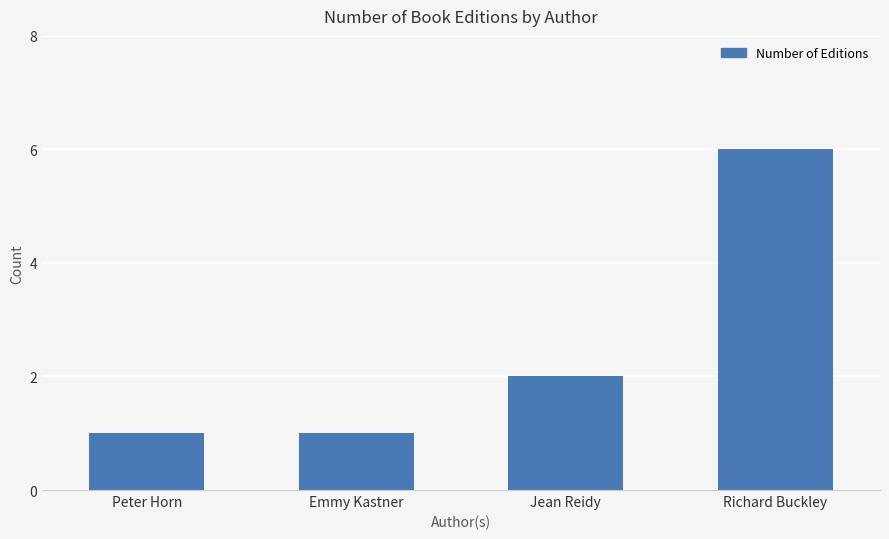

Which category has the highest value across all series?

Richard Buckley